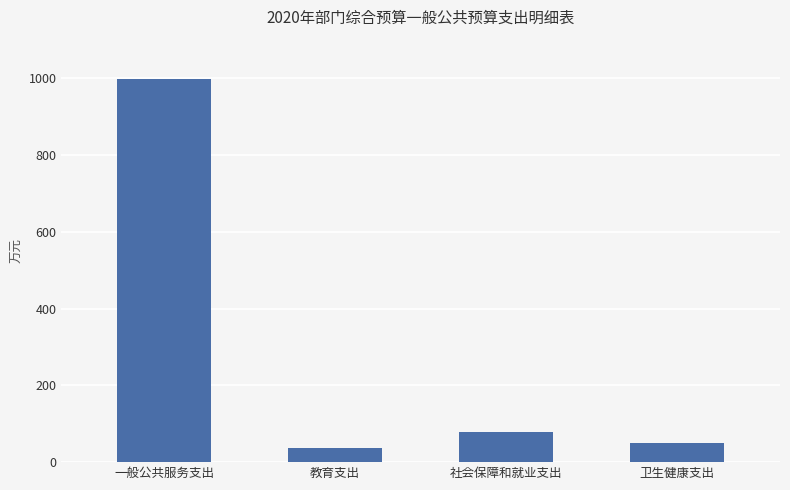

Reading left to right, list all the values displayed in this chart.

一般公共服务支出=997.7	教育支出=37.6	社会保障和就业支出=79.2	卫生健康支出=50.4